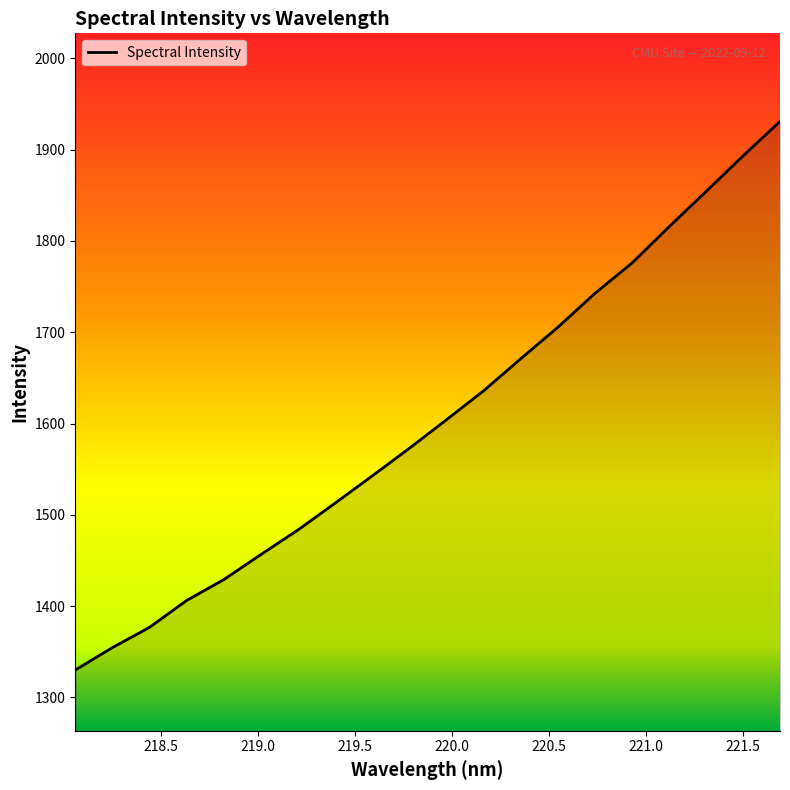

What is the greatest value displayed?

1930.8